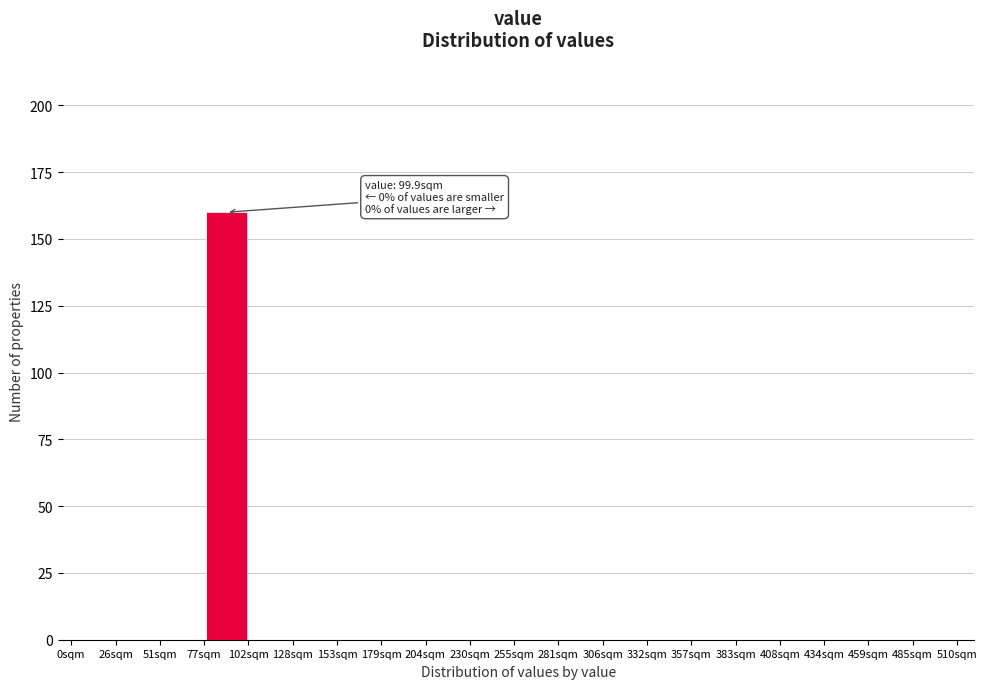

Which range on the x-axis has the tallest bar?

76.5 to 102.0